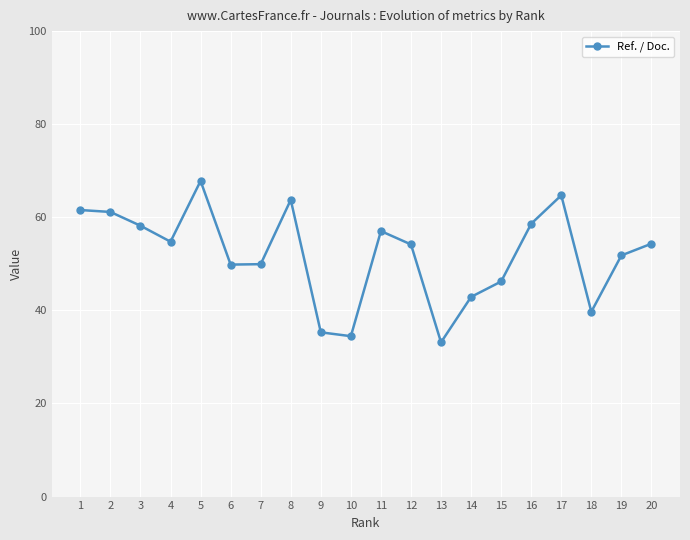

True or false: the data shows 61.1 at 2.

True